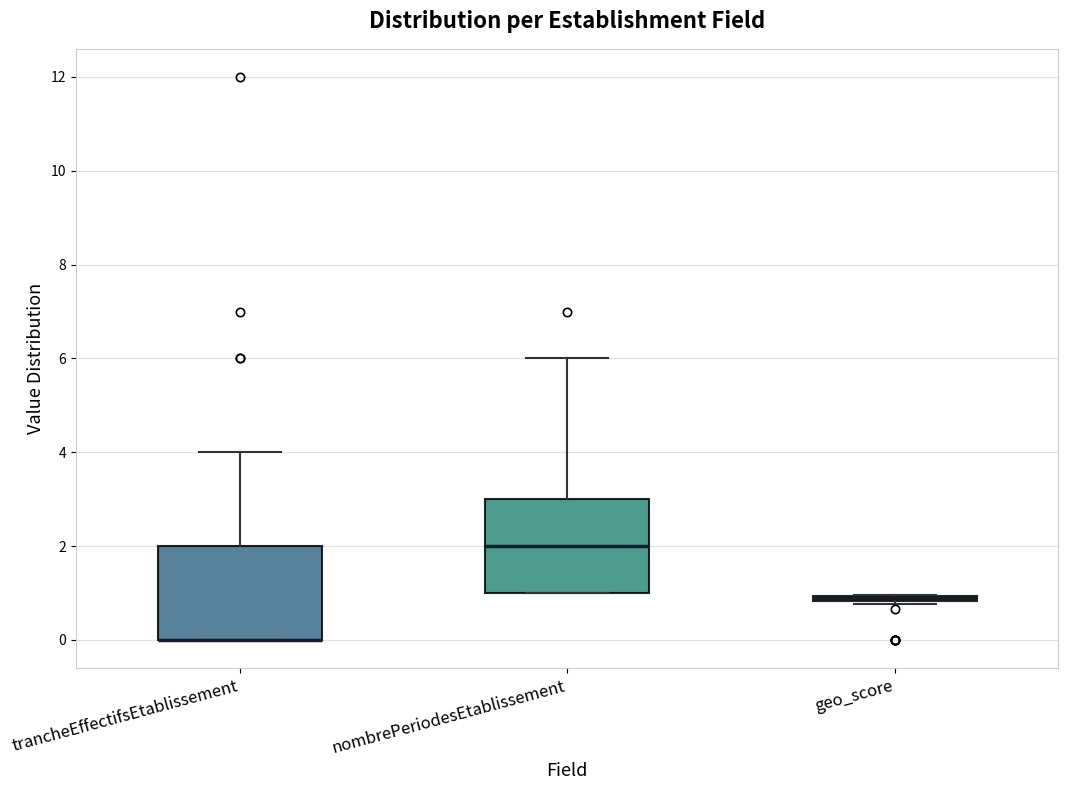

Where does the upper whisker of the box for nombrePeriodesEtablissement end on the y-axis? The values are not printed on the chart, so give them approximately, as read against the axis.

6.0